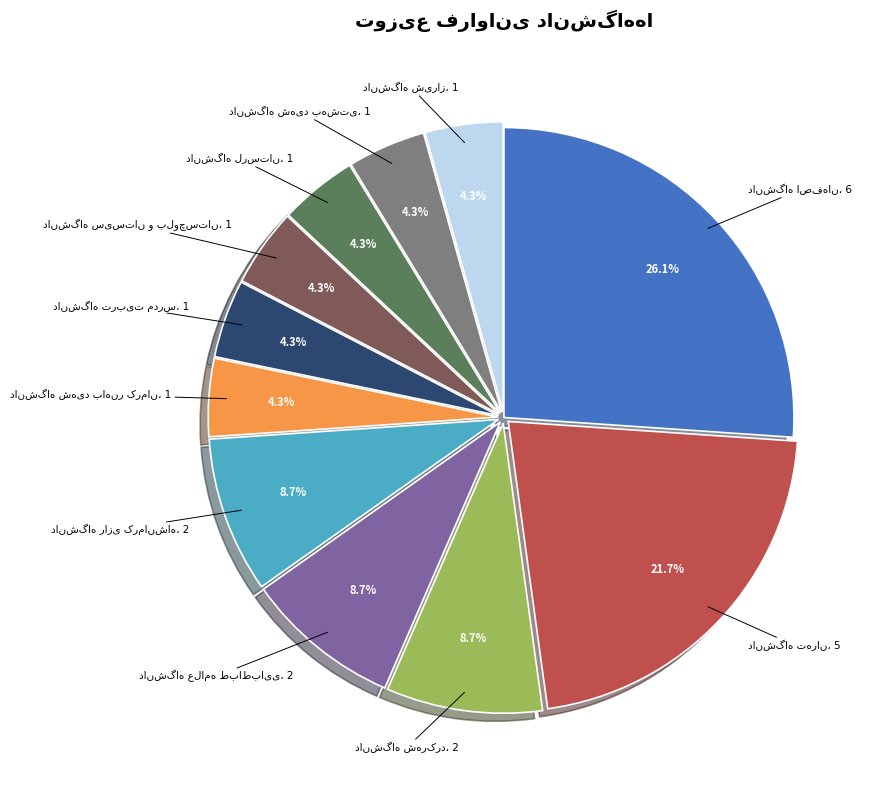

Is there a majority slice in this chart?

No